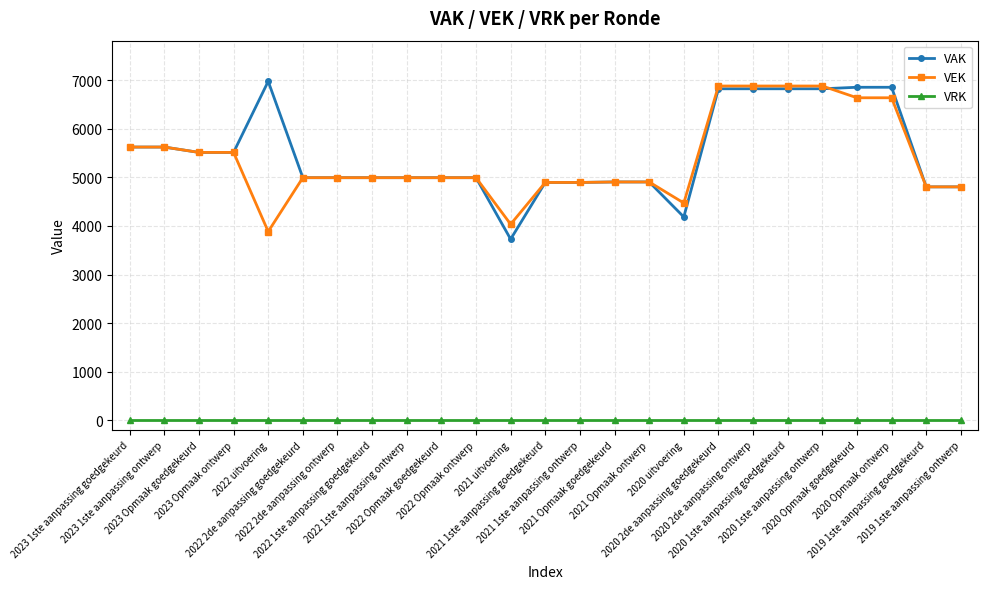

What is the label of the 25th point from the left?

2019 1ste aanpassing ontwerp